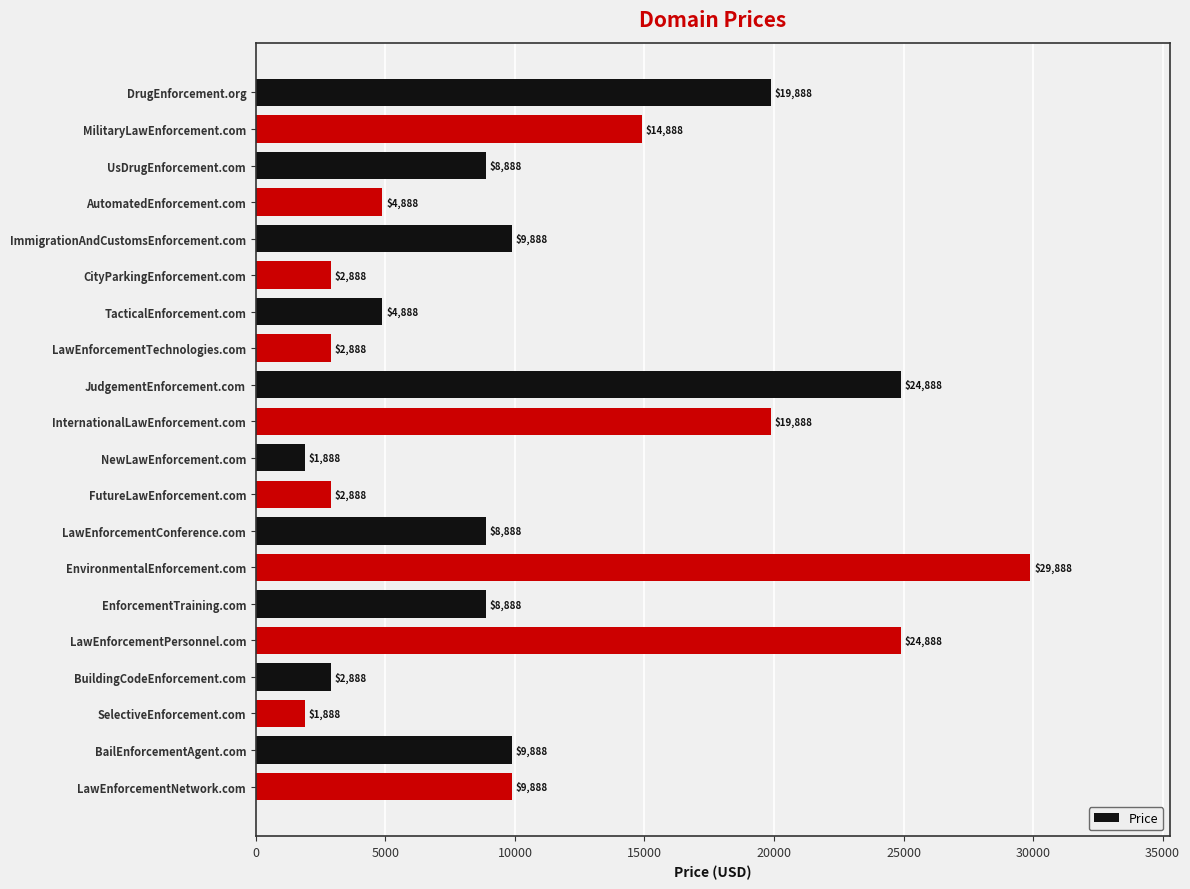

Reading top to bottom, transcribe all the data shown in this chart.

DrugEnforcement.org=19888	MilitaryLawEnforcement.com=14888	UsDrugEnforcement.com=8888	AutomatedEnforcement.com=4888	ImmigrationAndCustomsEnforcement.com=9888	CityParkingEnforcement.com=2888	TacticalEnforcement.com=4888	LawEnforcementTechnologies.com=2888	JudgementEnforcement.com=24888	InternationalLawEnforcement.com=19888	NewLawEnforcement.com=1888	FutureLawEnforcement.com=2888	LawEnforcementConference.com=8888	EnvironmentalEnforcement.com=29888	EnforcementTraining.com=8888	LawEnforcementPersonnel.com=24888	BuildingCodeEnforcement.com=2888	SelectiveEnforcement.com=1888	BailEnforcementAgent.com=9888	LawEnforcementNetwork.com=9888